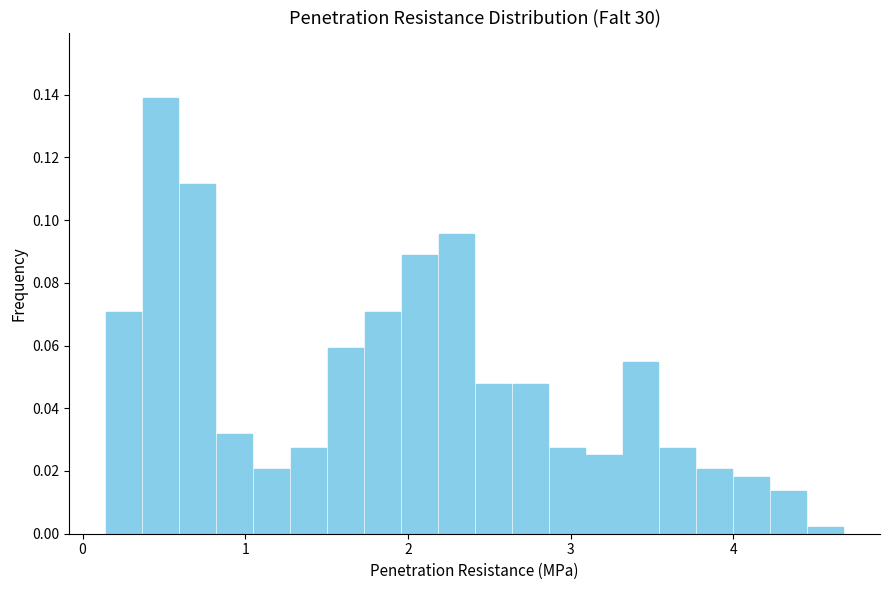

Around what value on the x-axis is the tallest bar? Give the approximate position of its centre, as read against the axis.

0.5